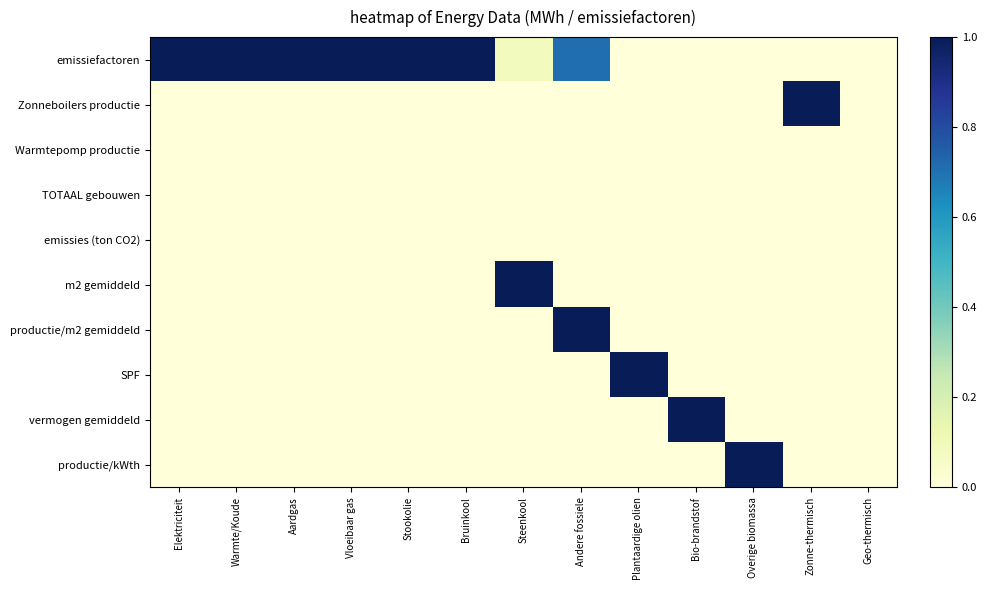

At which category does the chart reach its peak across all series?

Elektriciteit